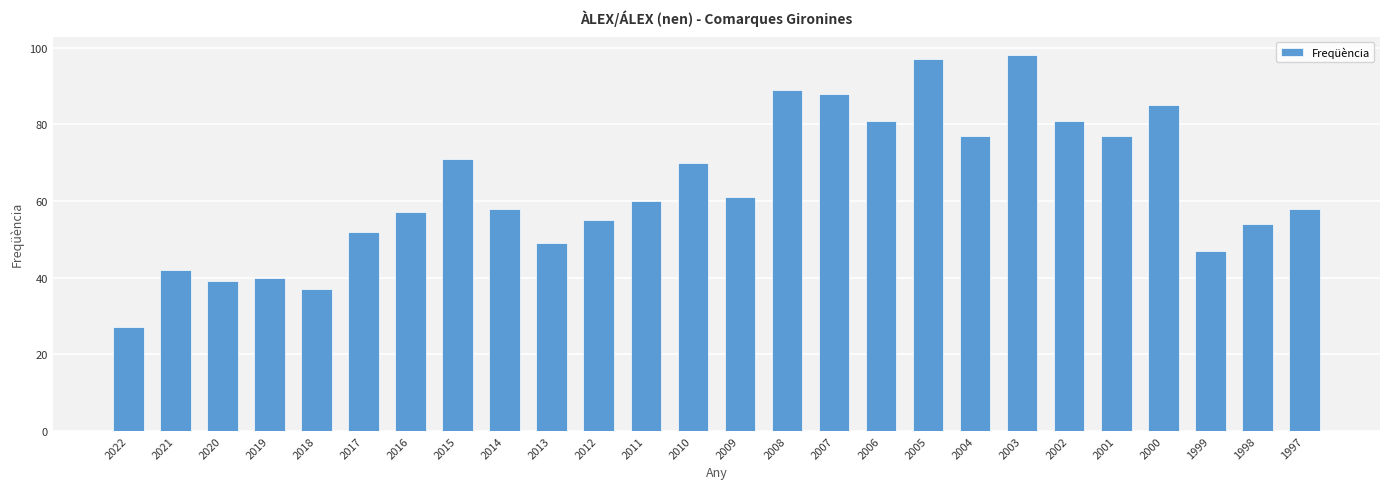

How many distinct data groups are displayed?

1